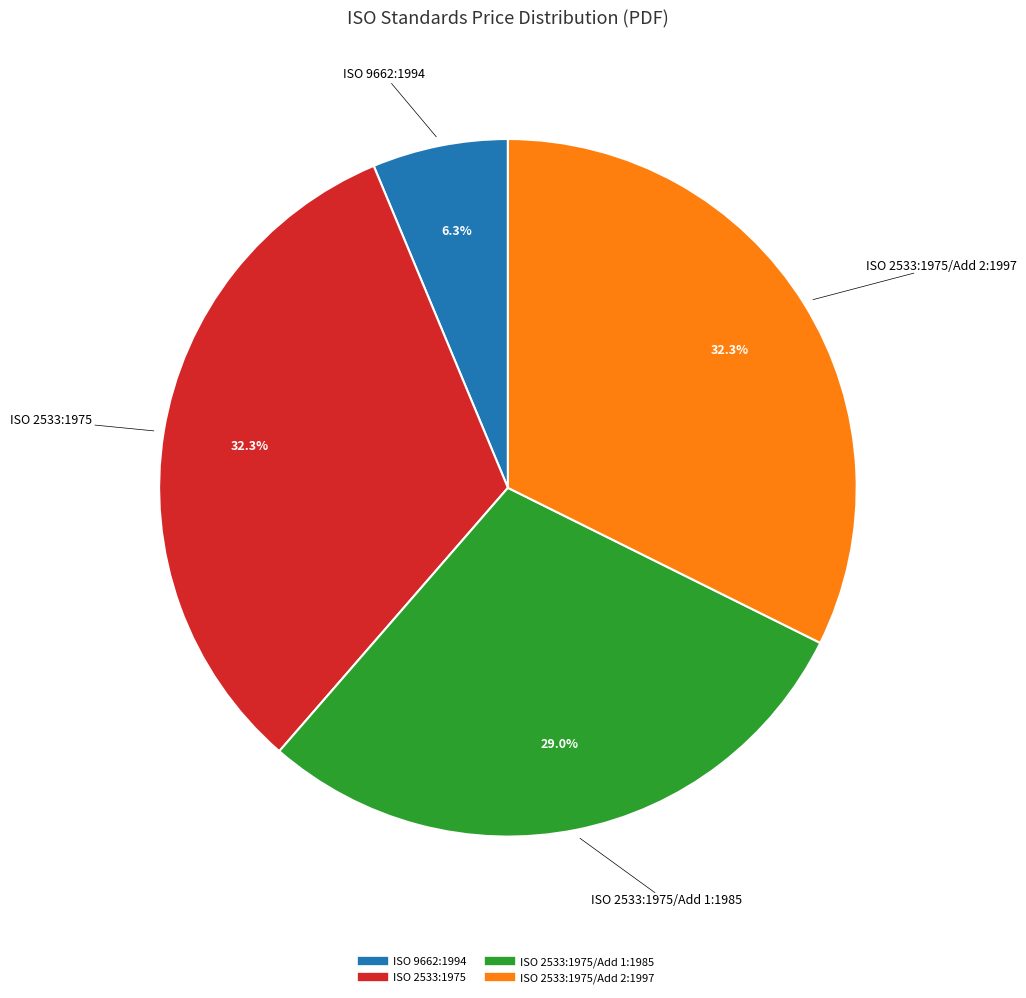

Is there any slice that represents more than half of the pie?

No